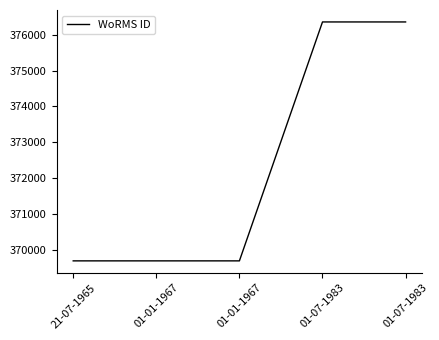

Count the values in the range 369688 to 376356.

5